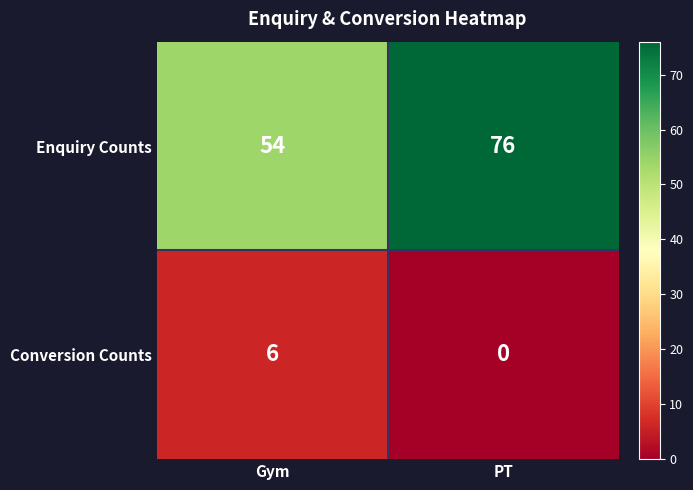

What is the sum of the Enquiry Counts values at Gym and PT?

130